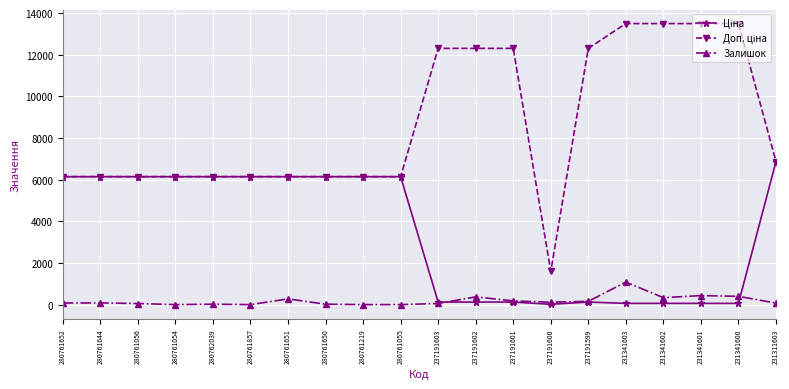

What is the total value across all series at 280761219?

12286.5